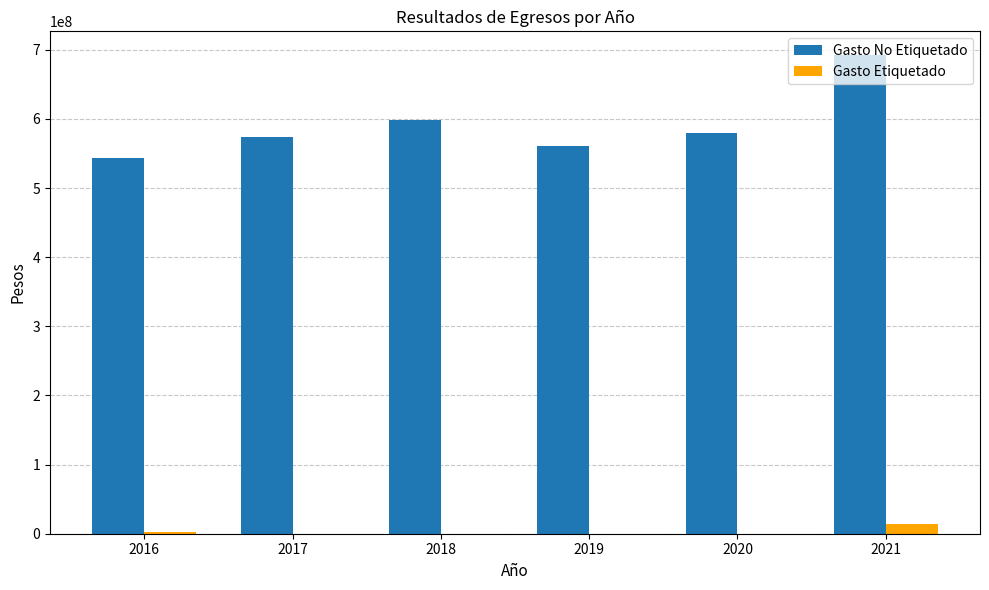

Between 2017 and 2018, which series saw the biggest shift?

Gasto No Etiquetado